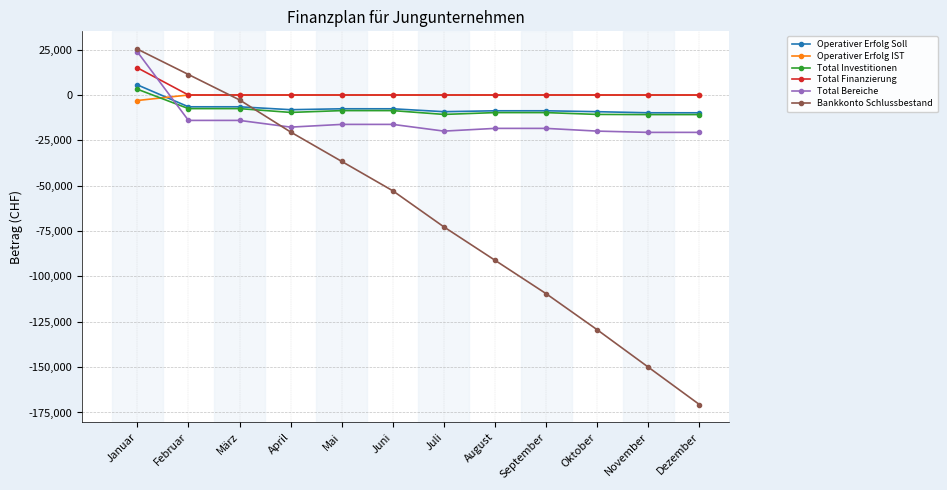

Read the Total Bereiche value at Mai.

-16200